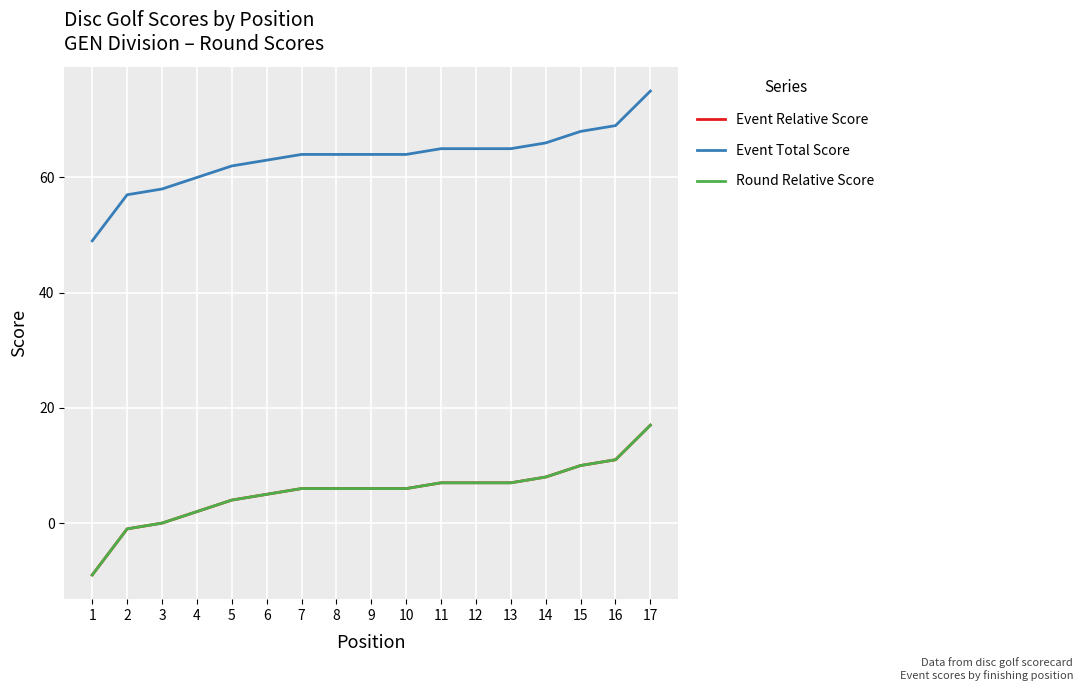

What is the greatest value displayed?

75